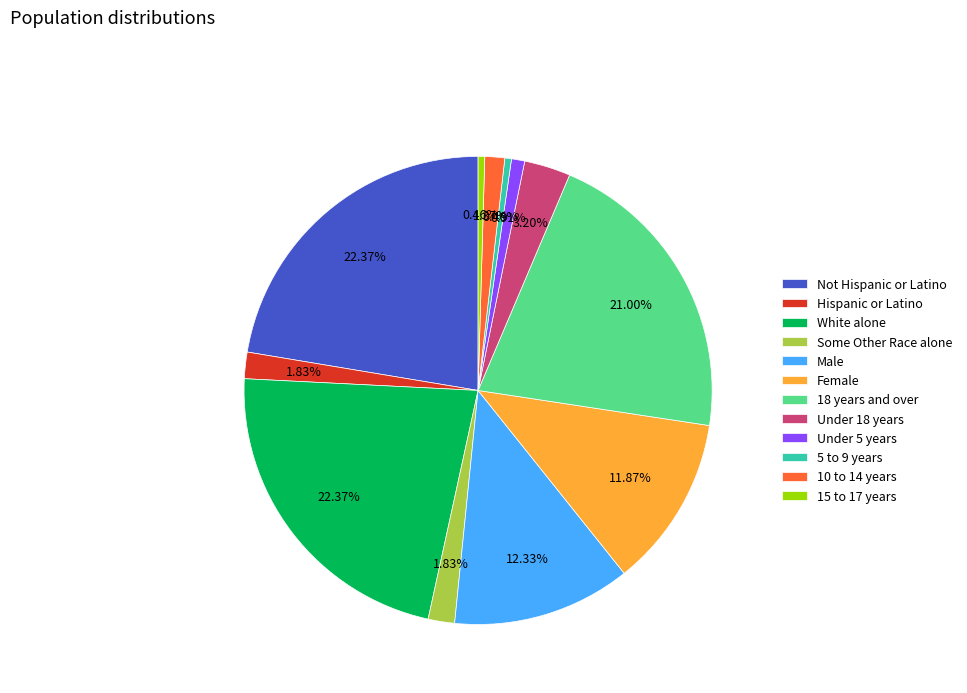

Do Male and White alone together represent more than half of the pie?

No